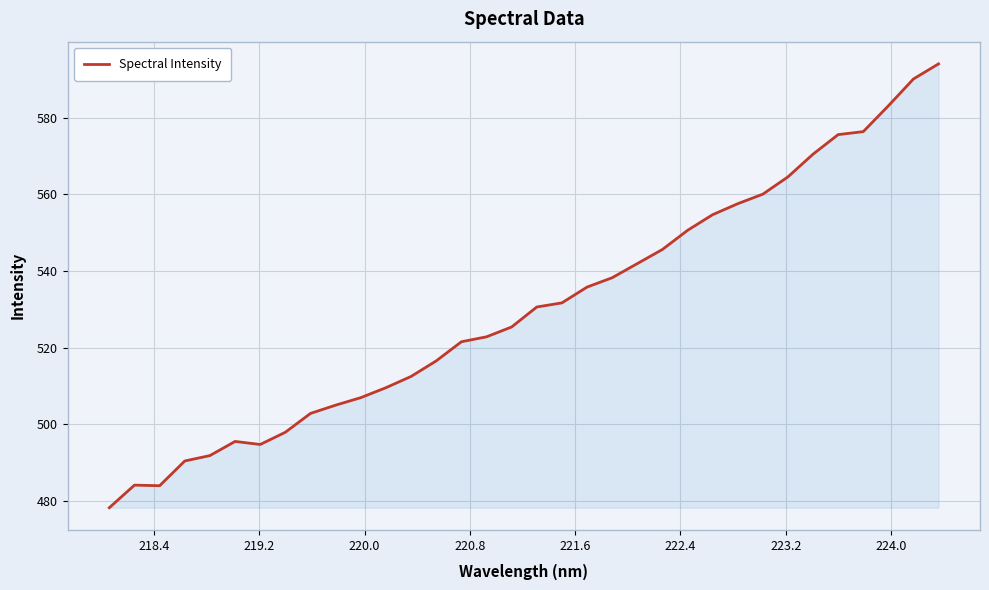

Count the number of data series in this chart.

1